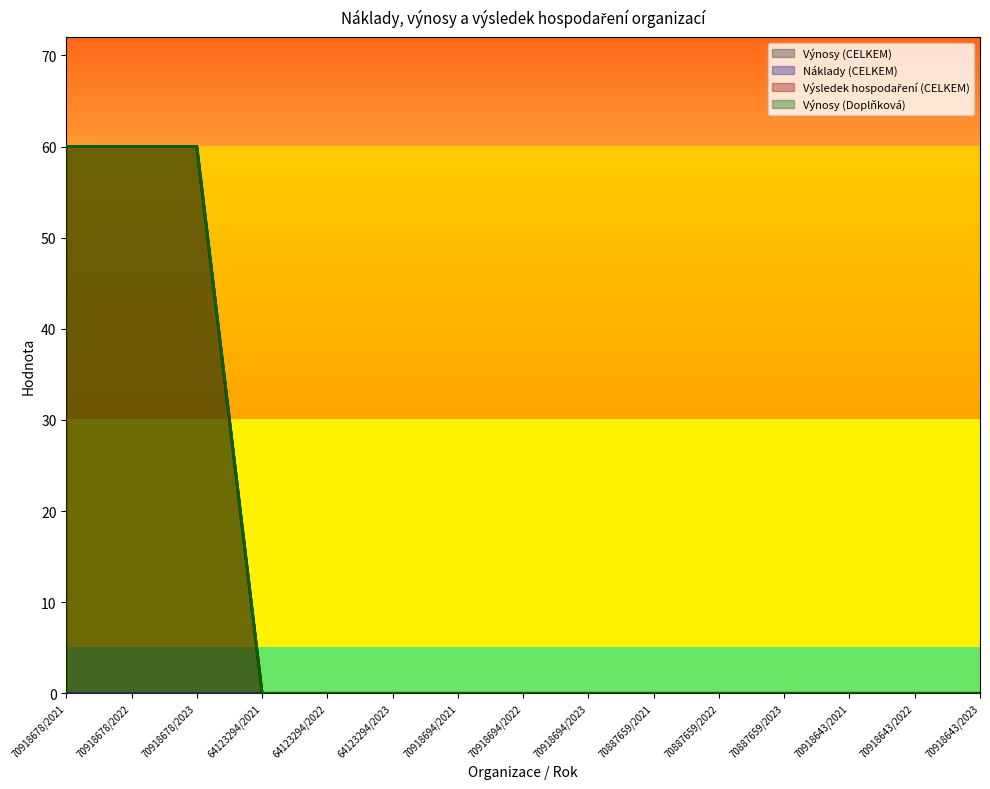

True or false: Výnosy (Doplňková) has more than 0 points higher than both neighbors.

False